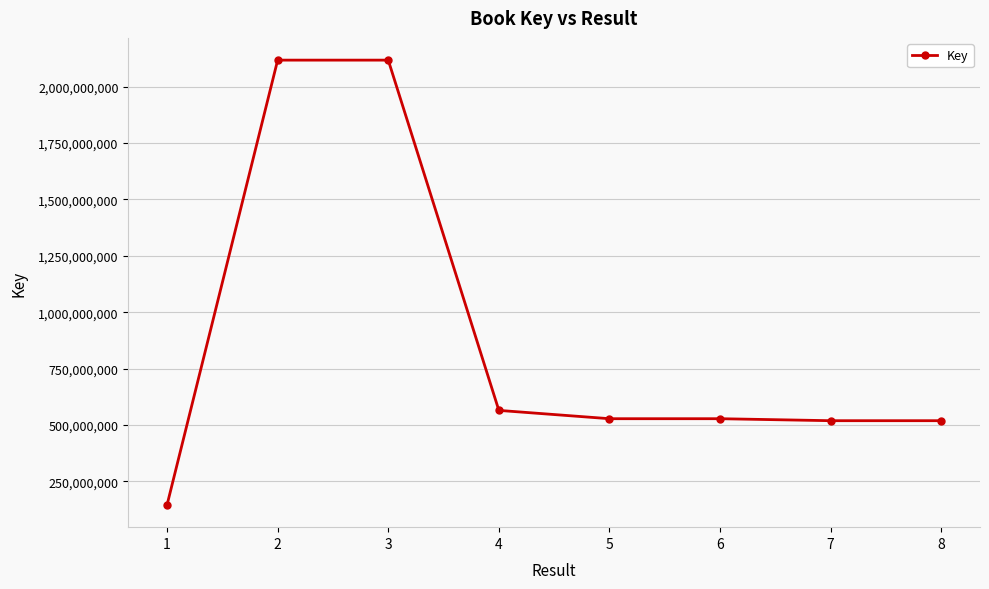

What is the smallest value displayed?

145898806